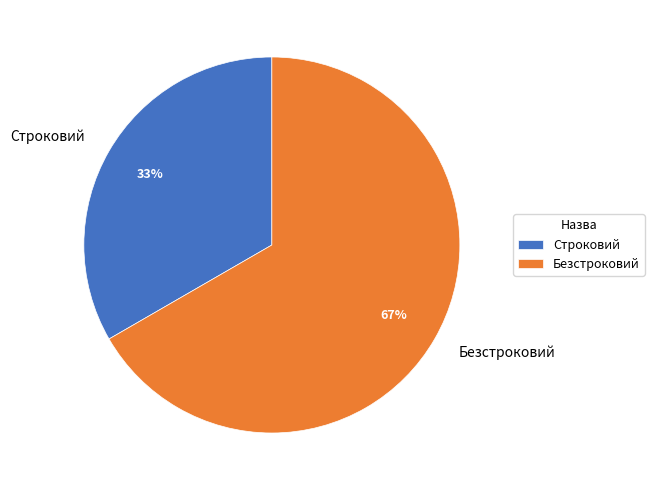

True or false: Строковий accounts for 39% of the total.

False